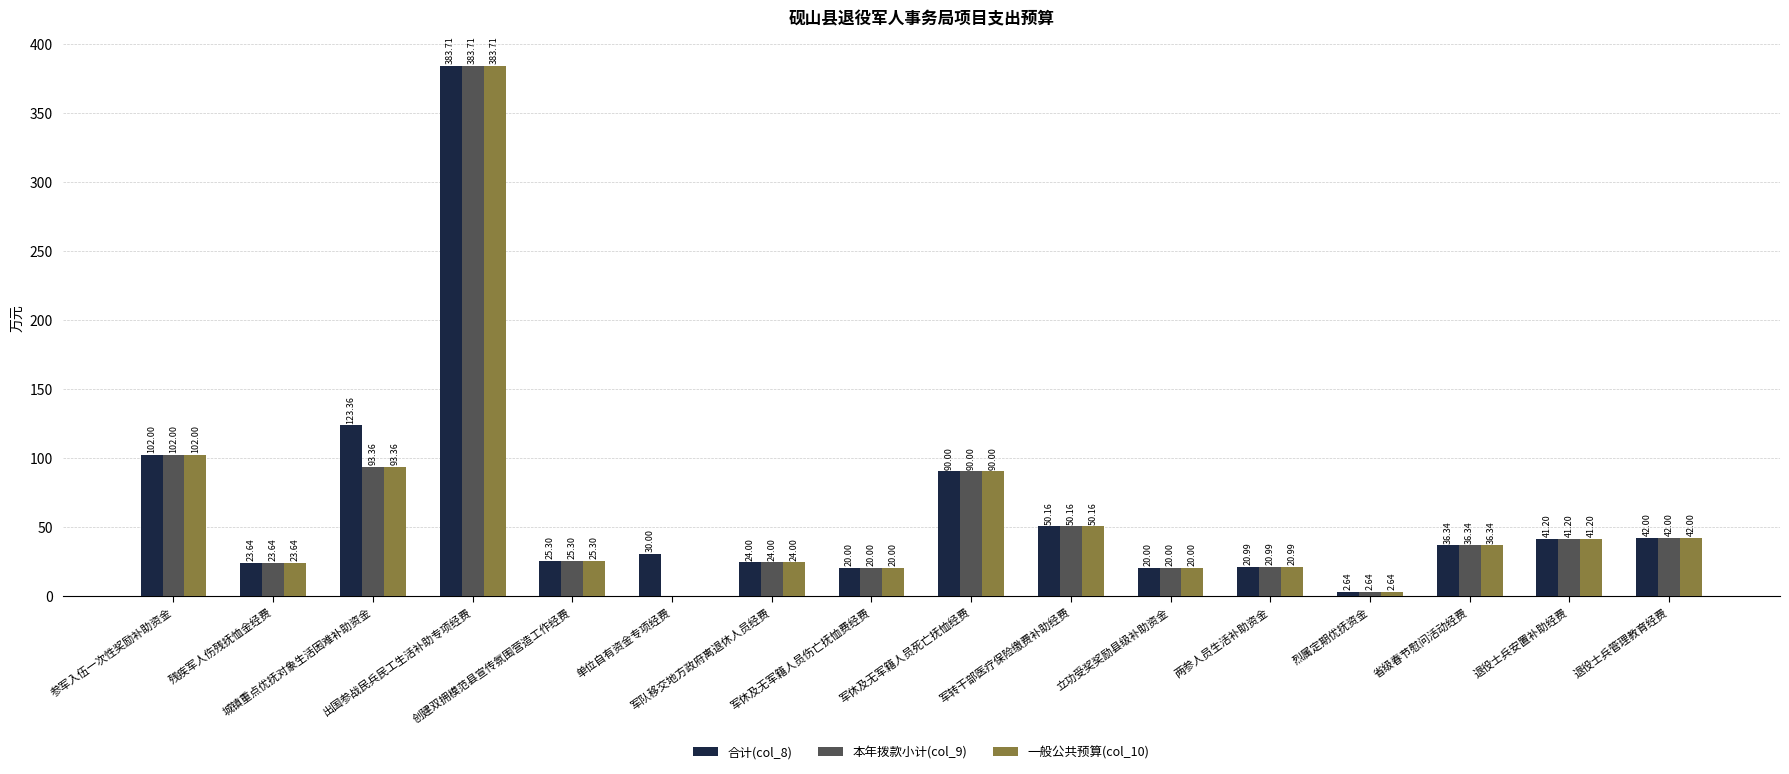

Which series has the largest total across all categories?

合计(col_8)